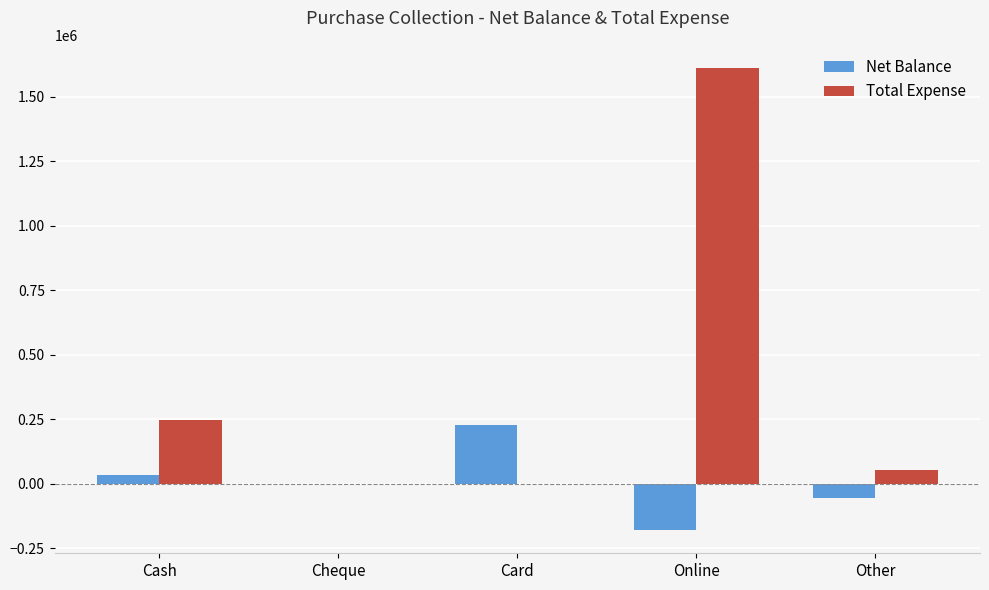

Is it true that Total Expense equals 0 at Cheque?

True